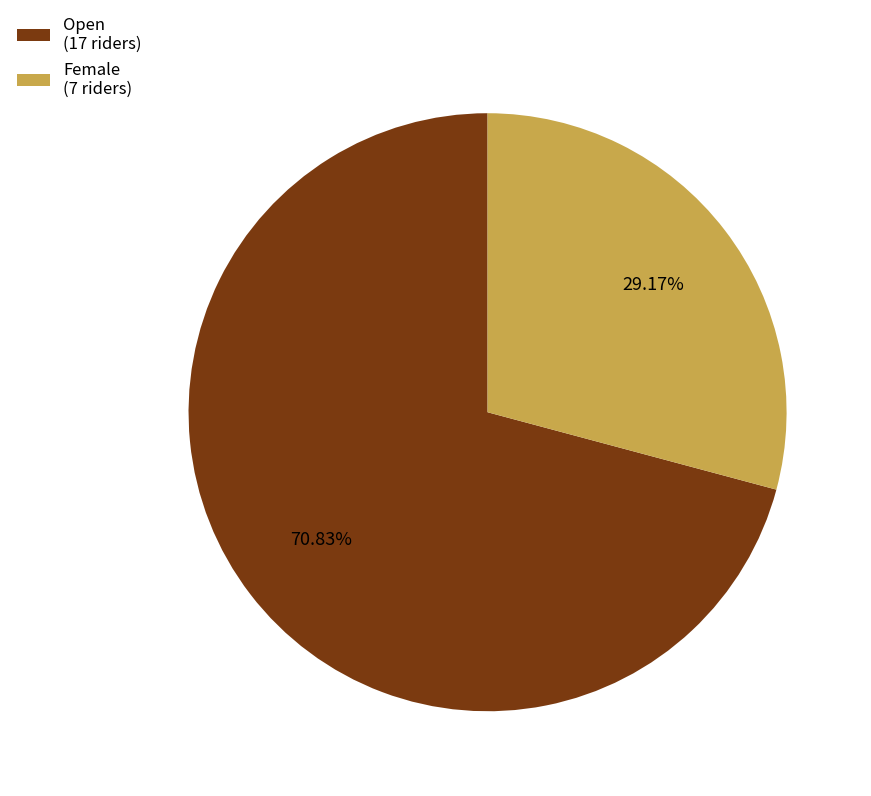

To the nearest percent, what is the average slice percentage?

50%